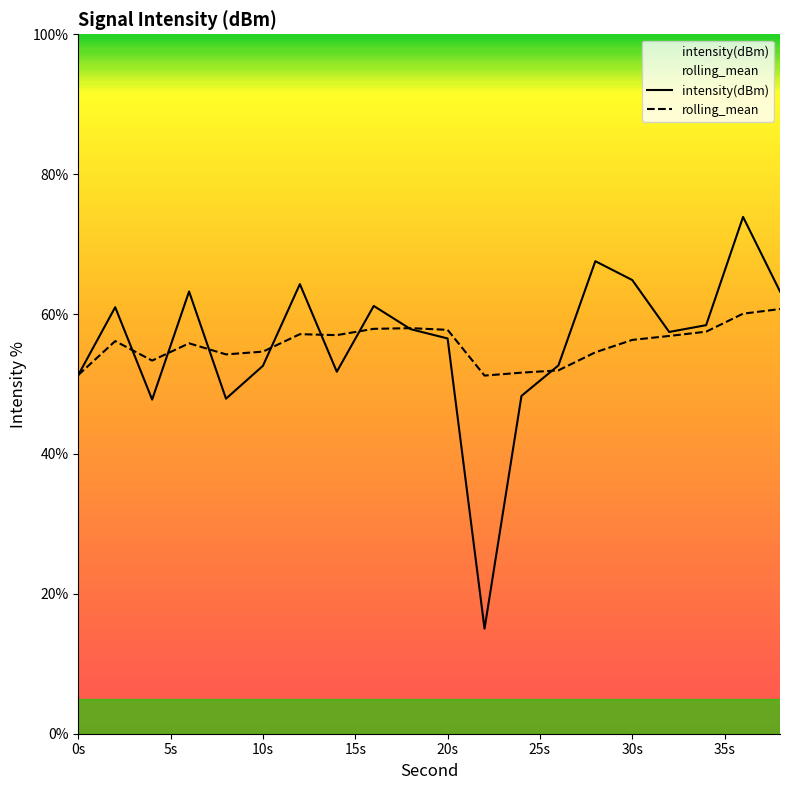

Does the chart display data point markers on the line(s)?

No